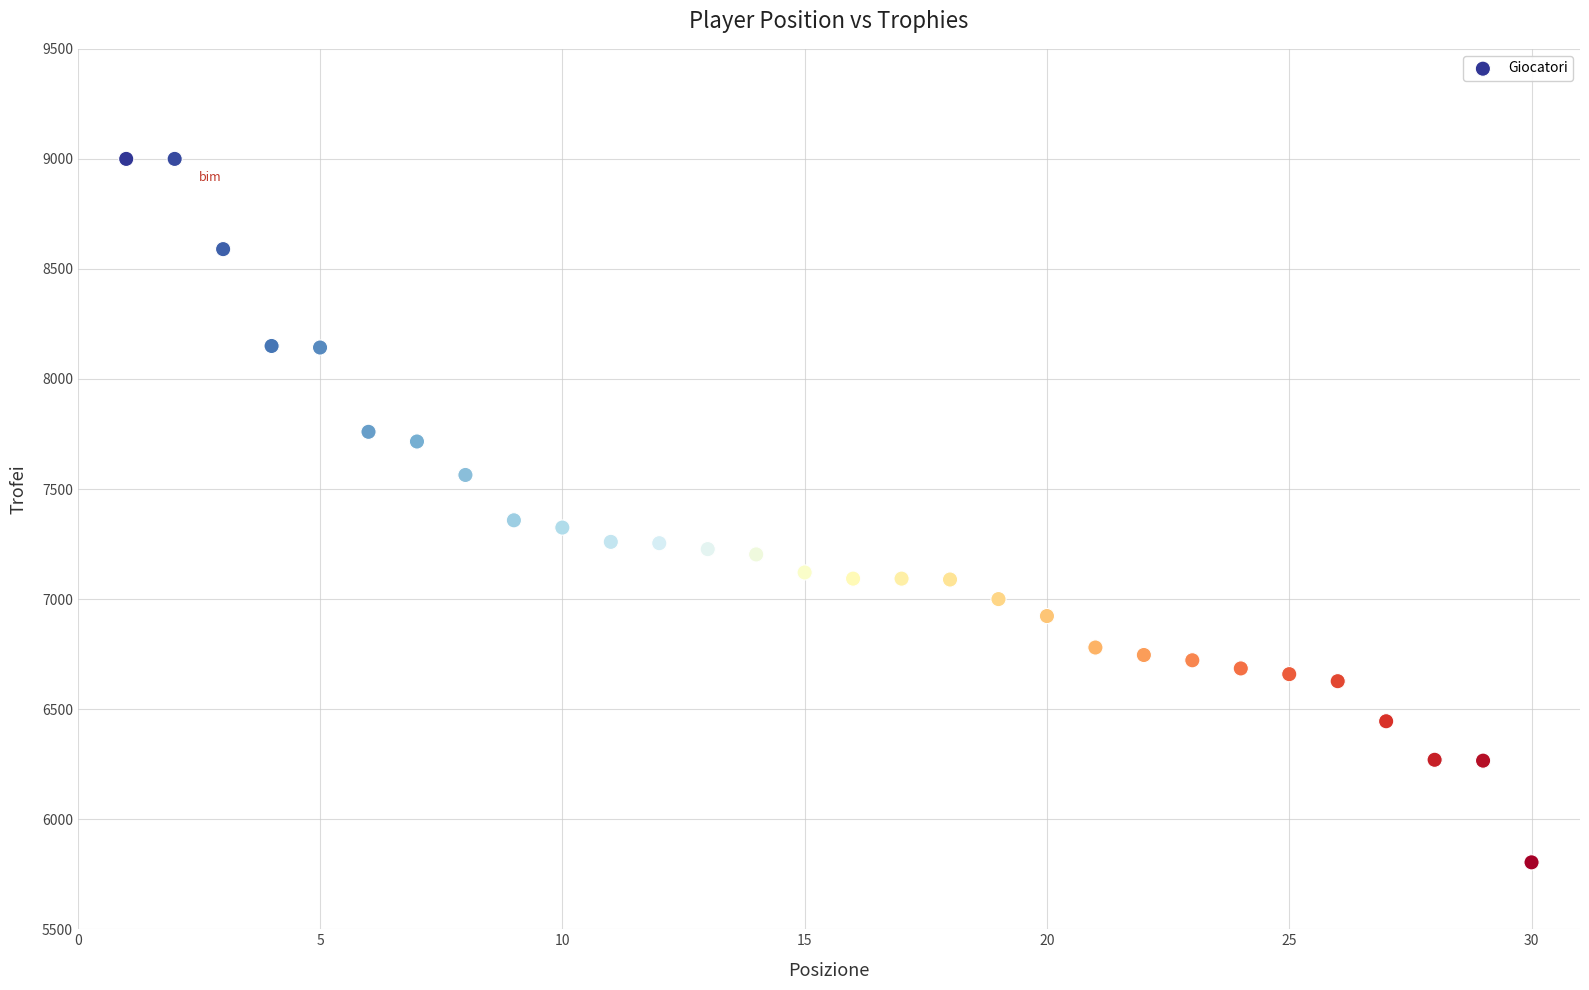

What is the range of Y values (max minus min)?

3196